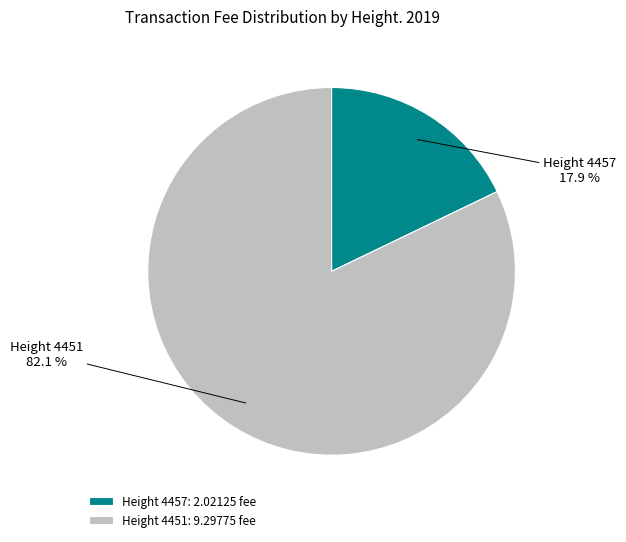

What percentage do Height 4451: 9.29775 fee and Height 4457: 2.02125 fee together represent?

100.0%